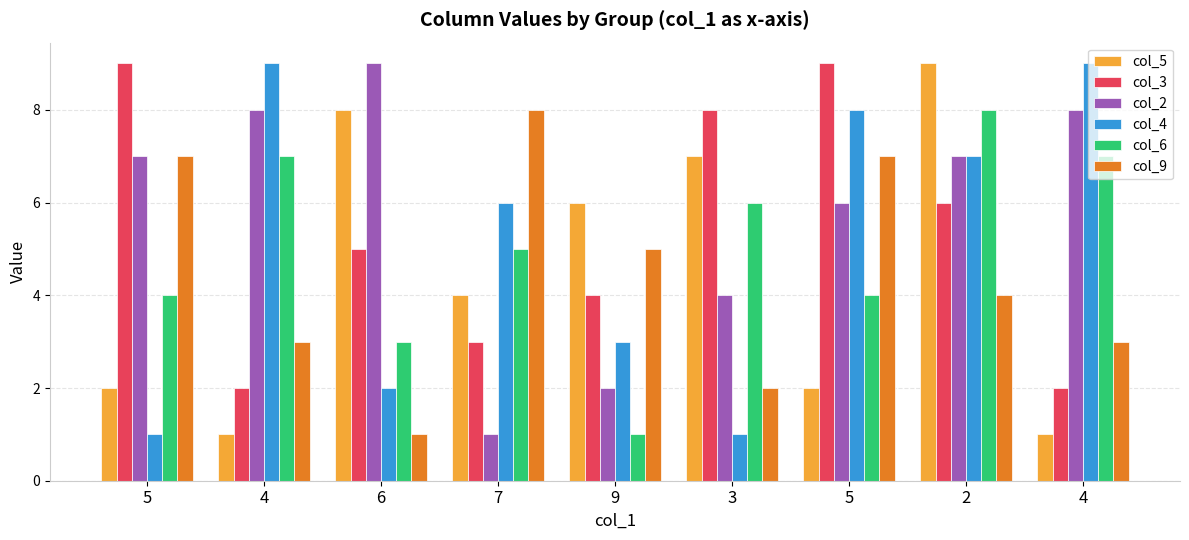

How many bars are there in each group?

6